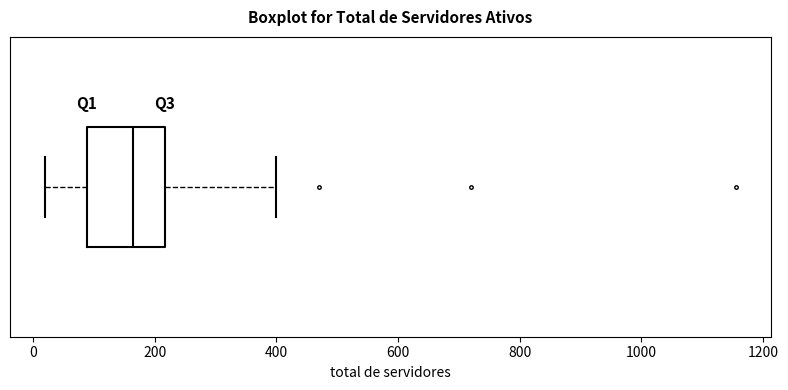

Where does the right whisker of the box end on the x-axis? The values are not printed on the chart, so give them approximately, as read against the axis.

400